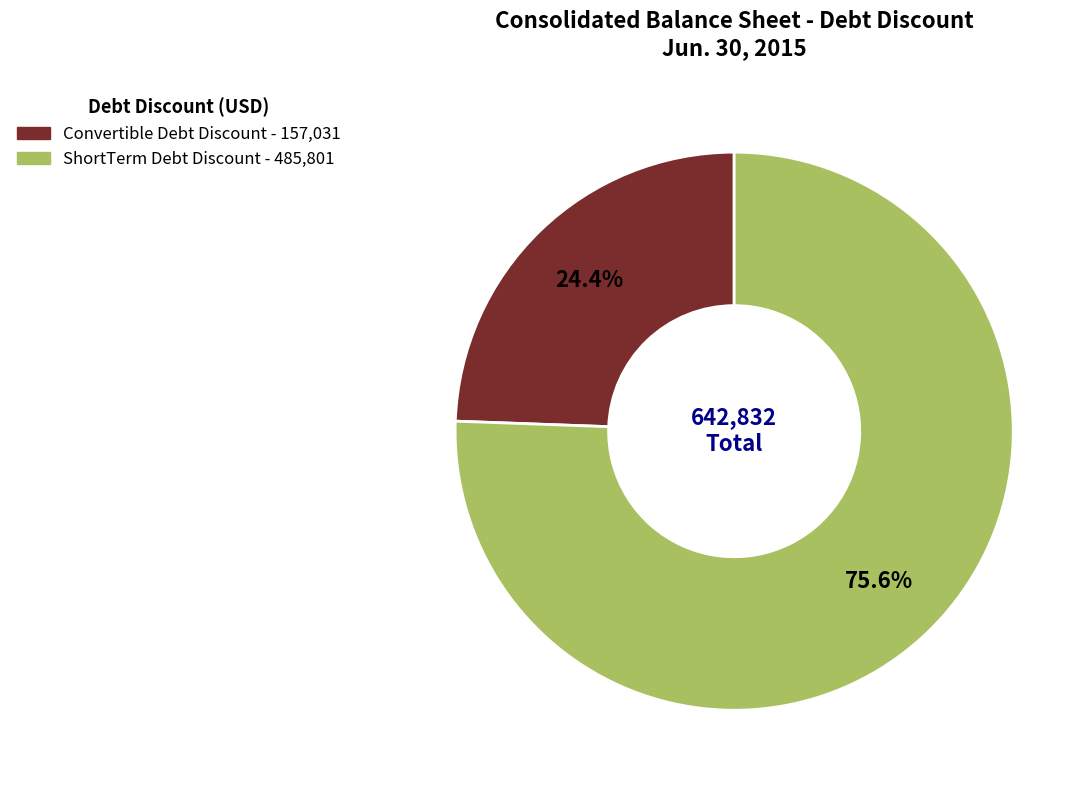

What is the largest slice in the pie chart?

ShortTerm Debt Discount